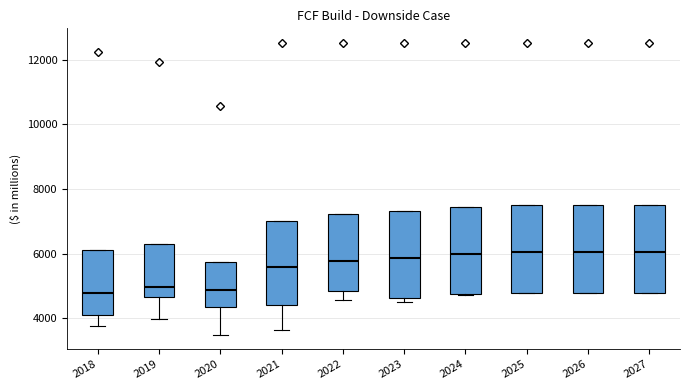

Reading left to right, transcribe this box plot: for each box, give where its median line is, the range the box spans, and where its two whiskers end, as read against the y-axis. The values are not printed on the chart, so give them approximately, as read against the axis.

2018: median 4800, box 4200 to 6200, whiskers 3800 to 6200
2019: median 5000, box 4600 to 6400, whiskers 4000 to 6400
2020: median 4800, box 4400 to 5800, whiskers 3600 to 5800
2021: median 5600, box 4400 to 7000, whiskers 3600 to 7000
2022: median 5800, box 4800 to 7200, whiskers 4600 to 7200
2023: median 5800, box 4600 to 7400, whiskers 4400 to 7400
2024: median 6000, box 4800 to 7400, whiskers 4800 to 7400
2025: median 6000, box 4800 to 7400, whiskers 4800 to 7400
2026: median 6000, box 4800 to 7600, whiskers 4800 to 7600
2027: median 6000, box 4800 to 7600, whiskers 4800 to 7600